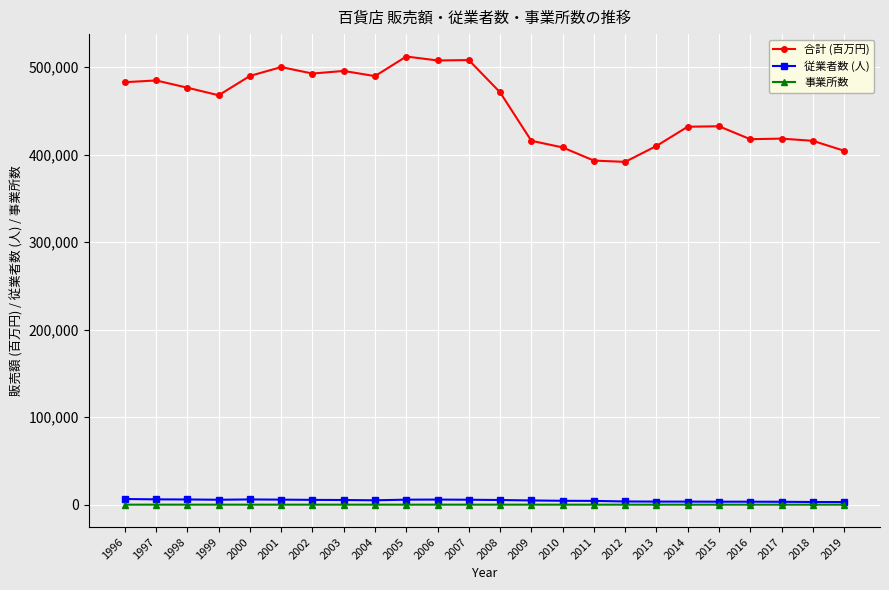

True or false: 合計 (百万円) has more than 1 interior local peaks.

True